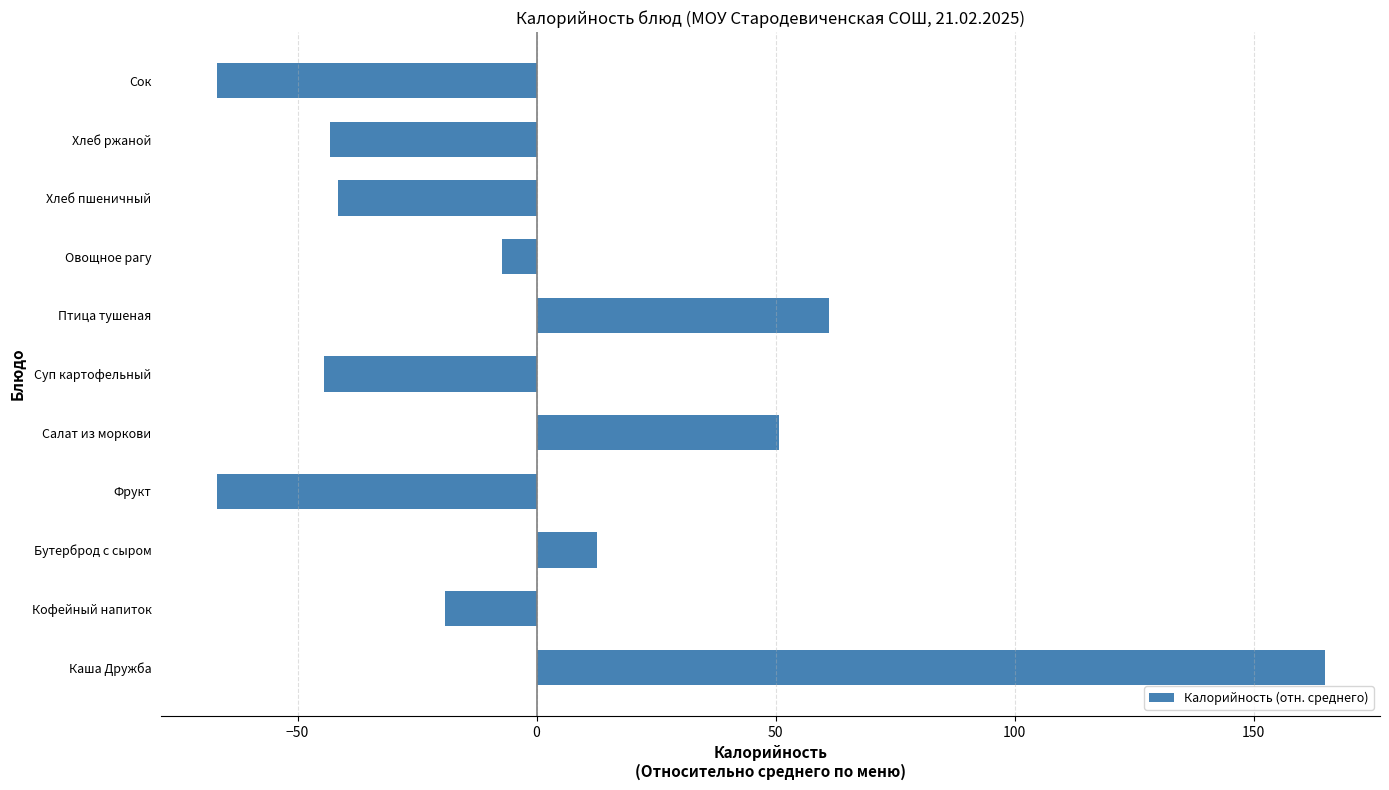

Where is the data nearest to the value 48?

Салат из моркови